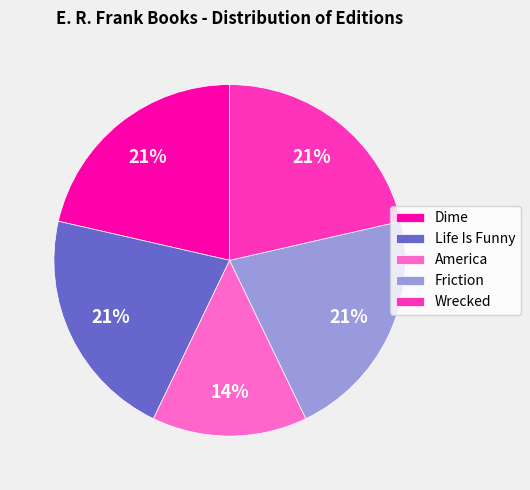

How many segments does this pie chart have?

5